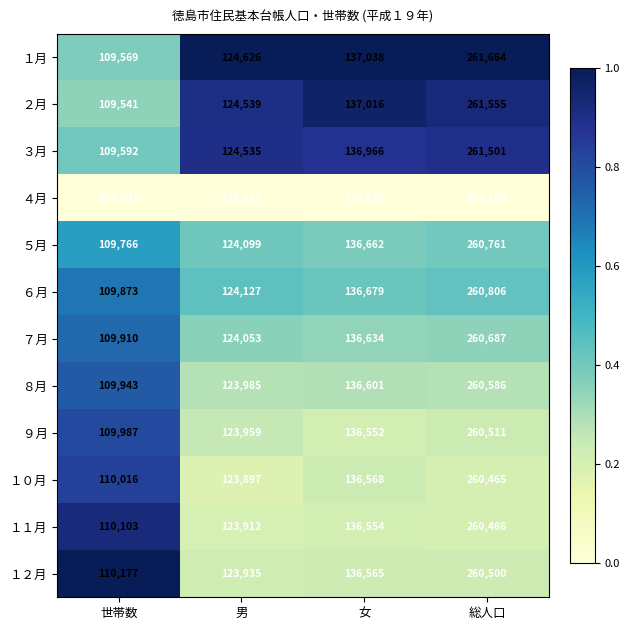

At which category is the sum across all series the highest?

総人口